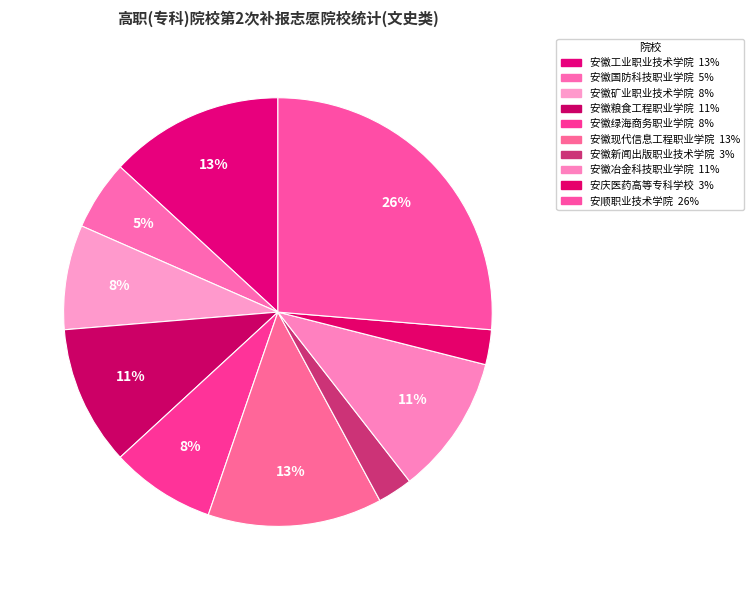

Is it true that 安徽现代信息工程职业学院 is 6% of the pie?

False